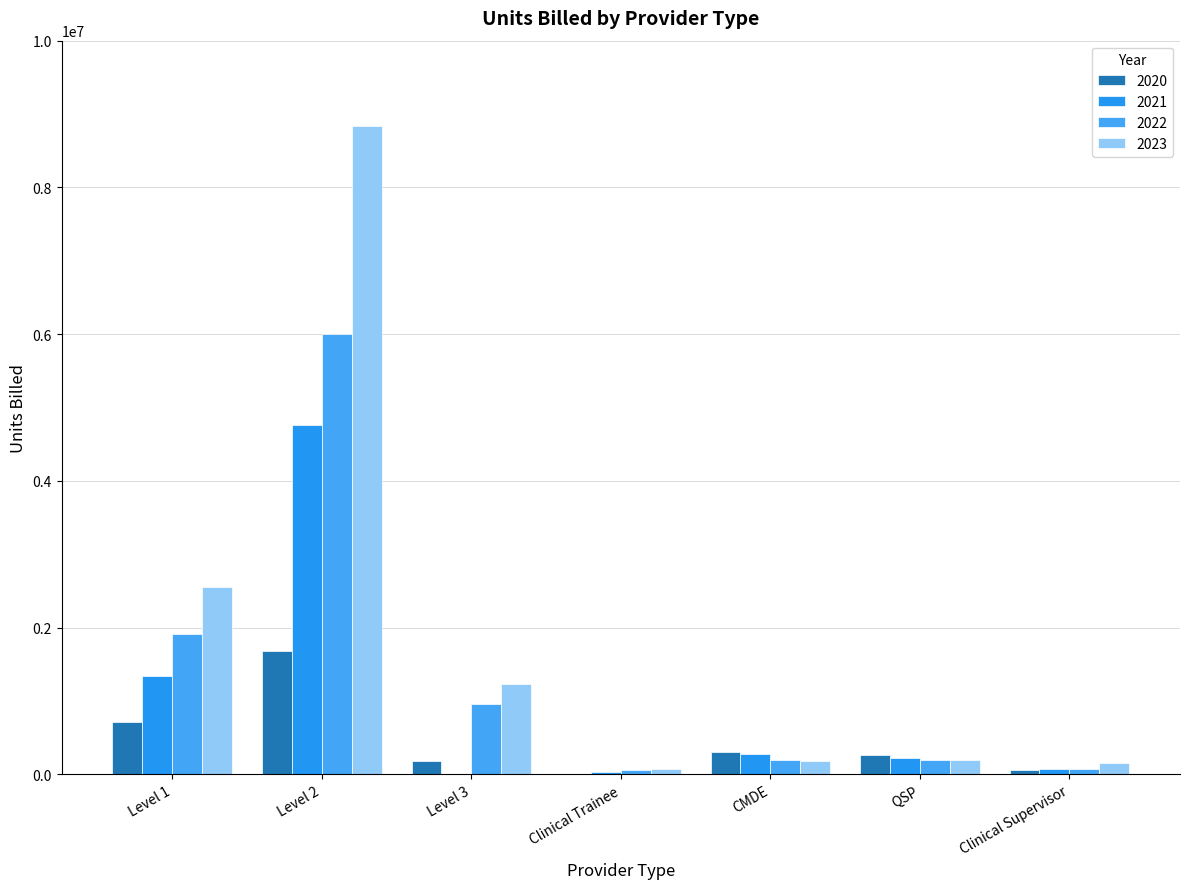

List the series in order of their overall mean, highest first.

2023, 2022, 2021, 2020